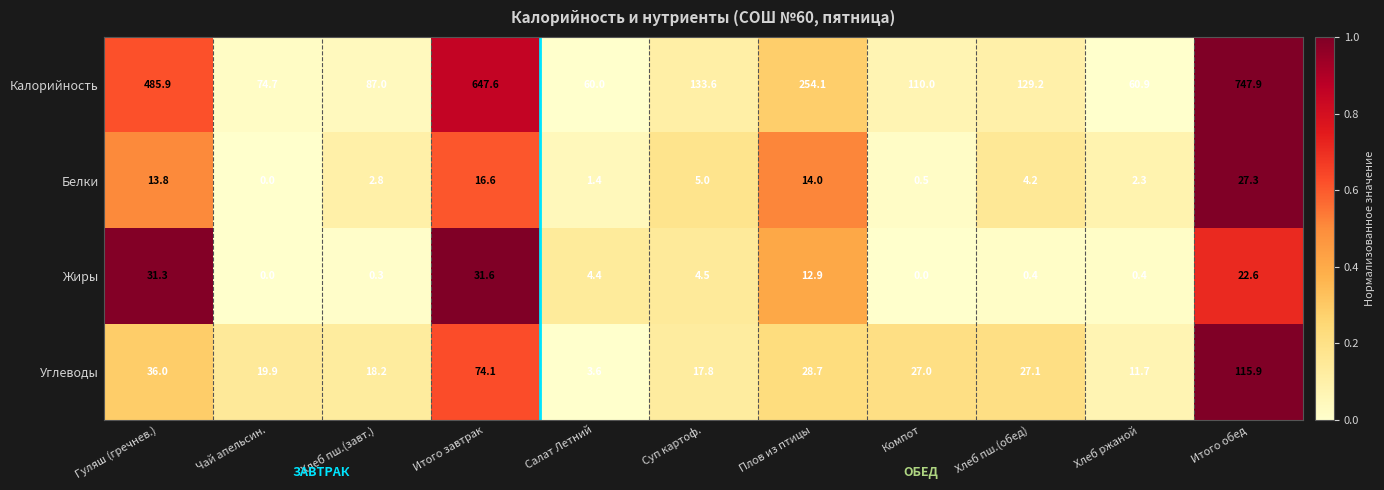

Which series has the largest total across all categories?

Калорийность